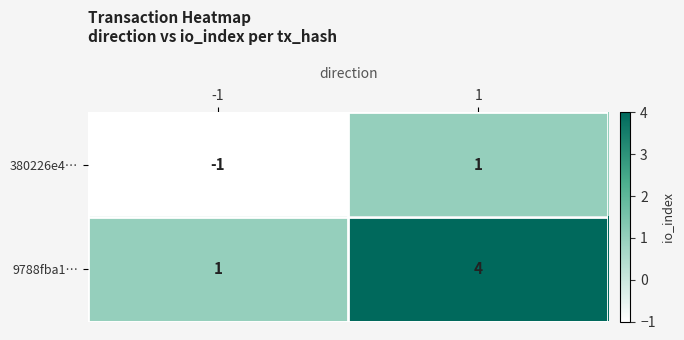

List the series in order of their peak value, highest first.

9788fba1…, 380226e4…